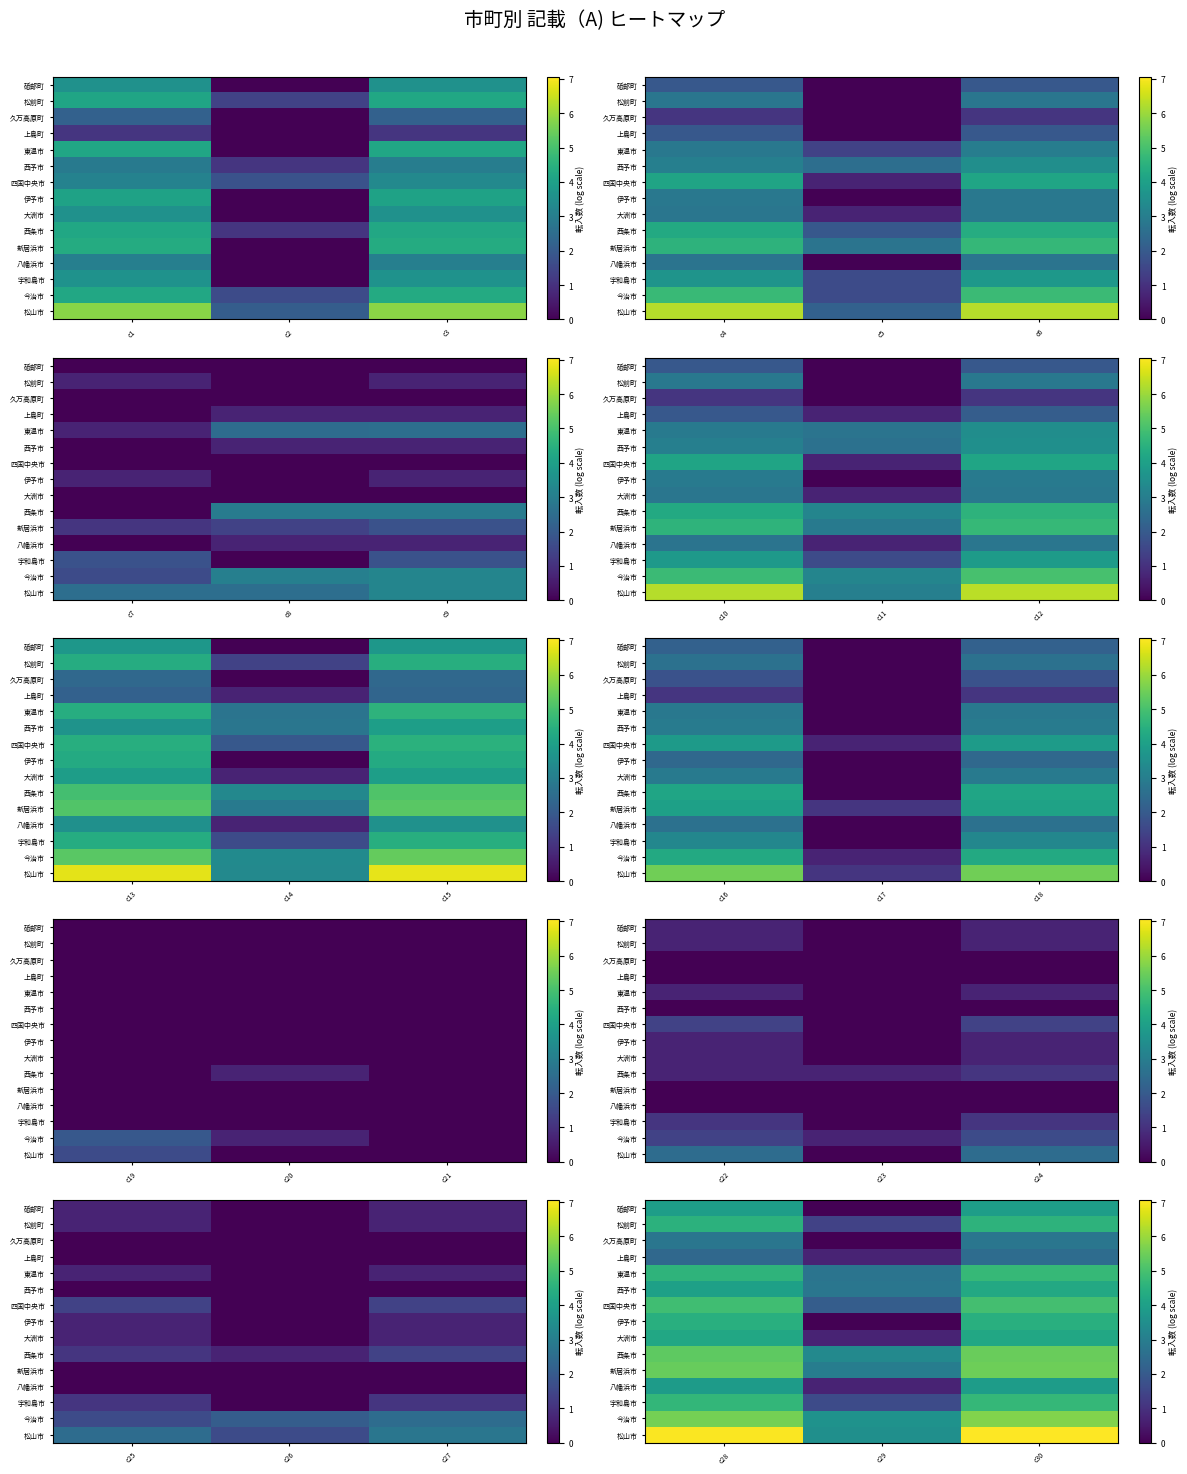

Which label corresponds to the smallest value in the chart?

c29